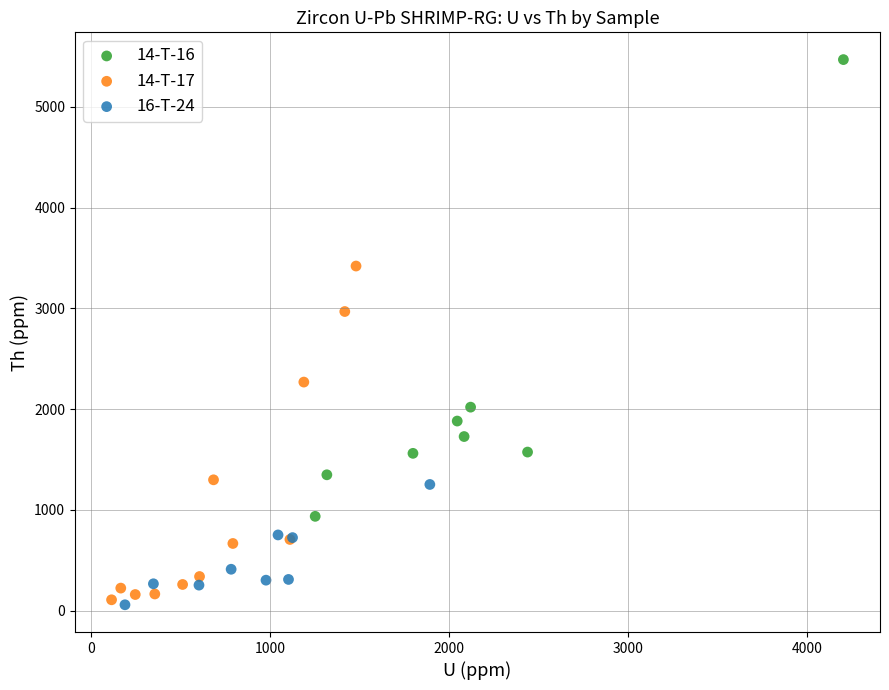

Which series reaches the maximum Y coordinate?

14-T-16